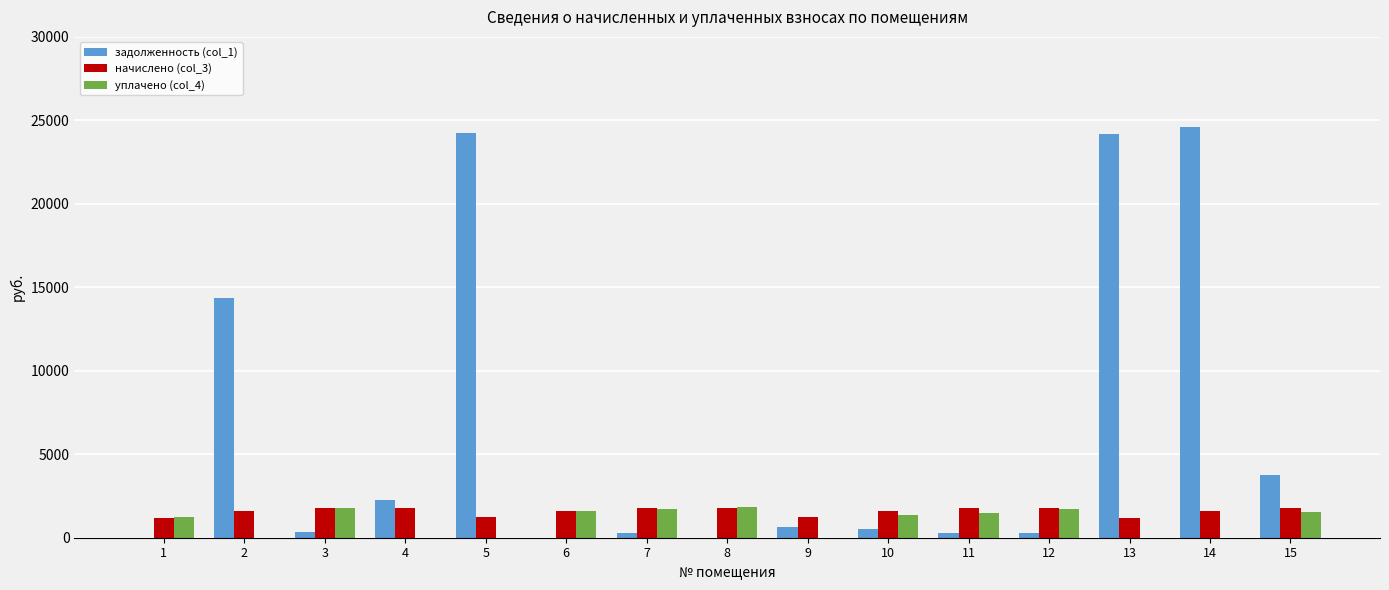

What is the greatest value displayed?

24628.4